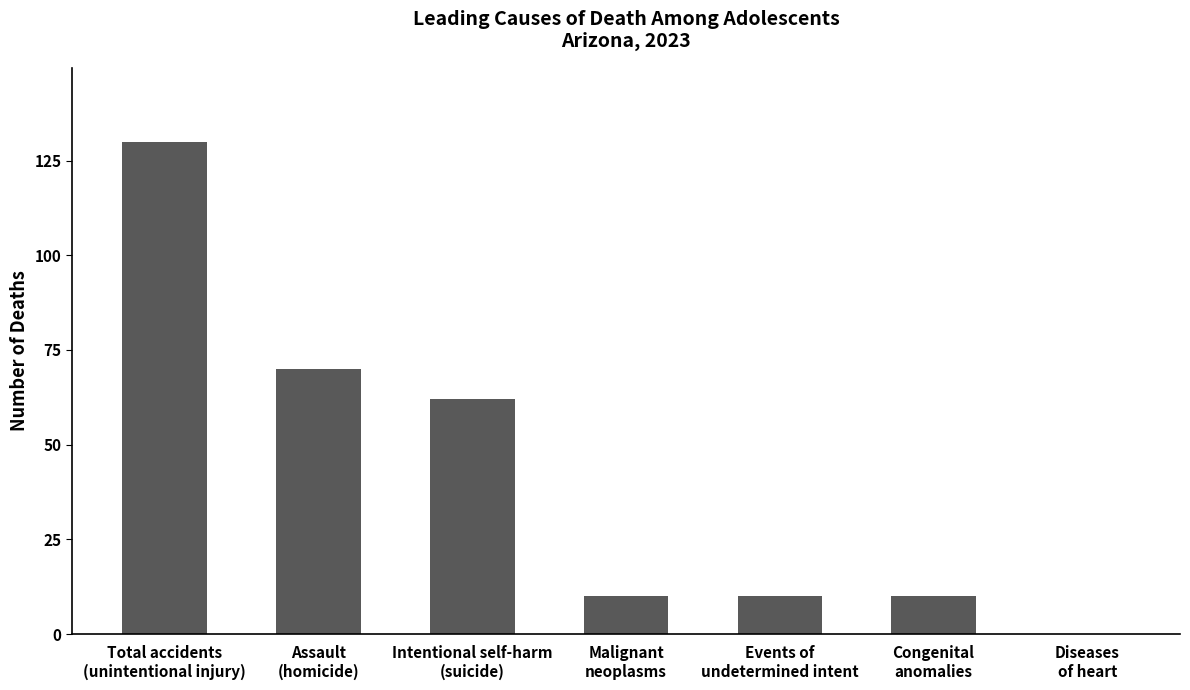

Reading left to right, what are all the values shown in this chart?

Total accidents
(unintentional injury)=130	Assault
(homicide)=70	Intentional self-harm
(suicide)=62	Malignant
neoplasms=10	Events of
undetermined intent=10	Congenital
anomalies=10	Diseases
of heart=0